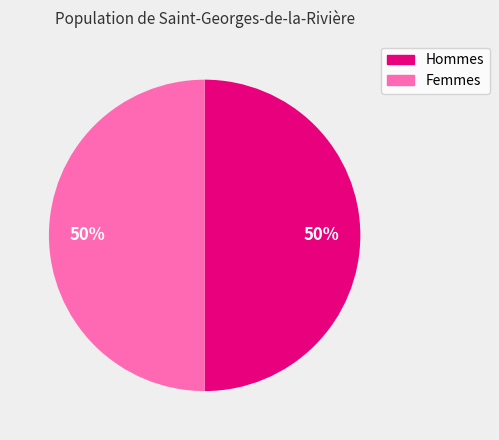

To the nearest percent, what is the average slice percentage?

50%